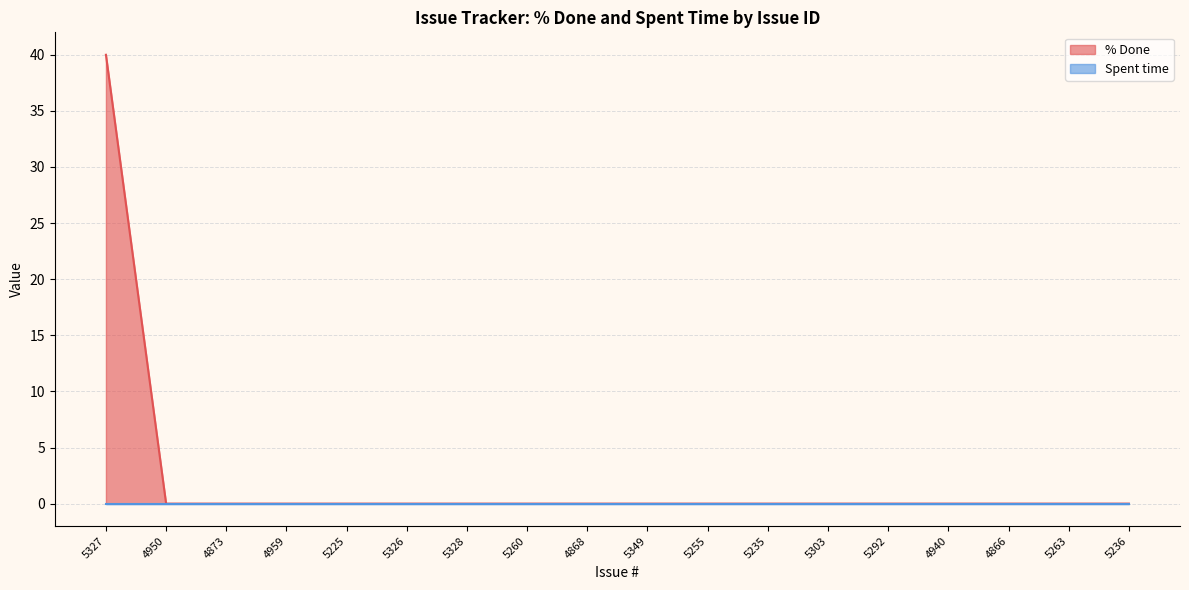

How many values are above zero?

1